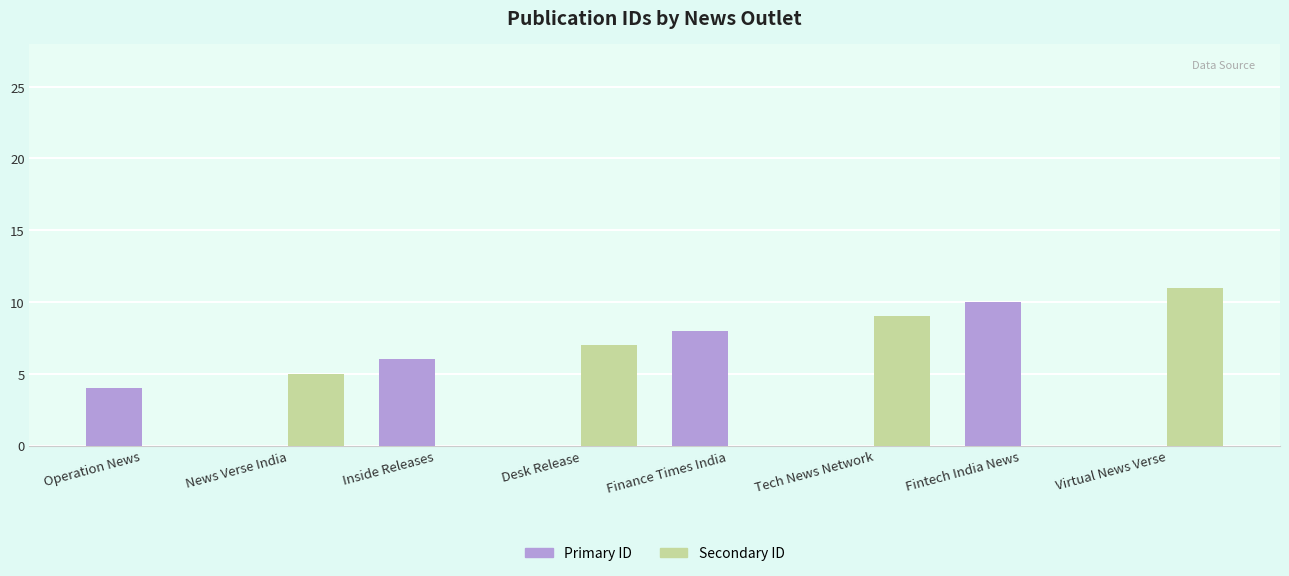

Which category has the highest value across all series?

Virtual News Verse